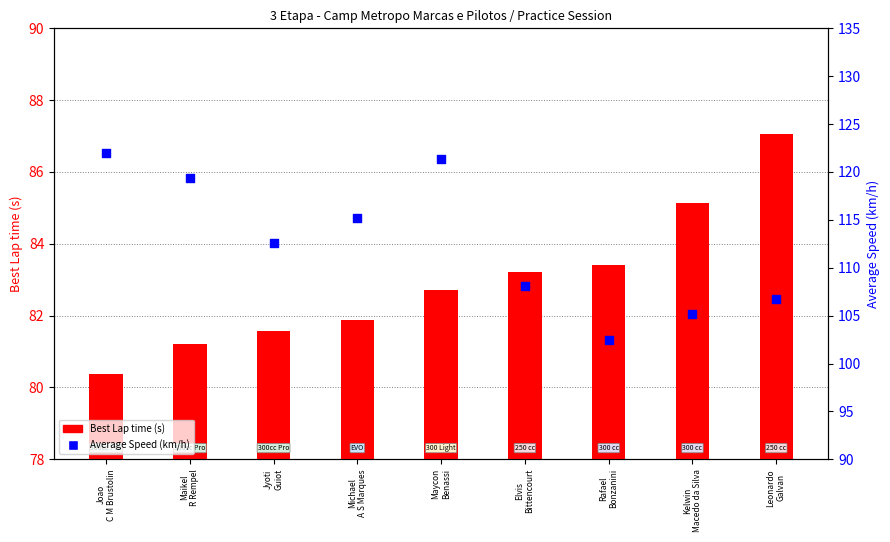

What are all the series names shown in the legend?

Best Lap time, Average Speed